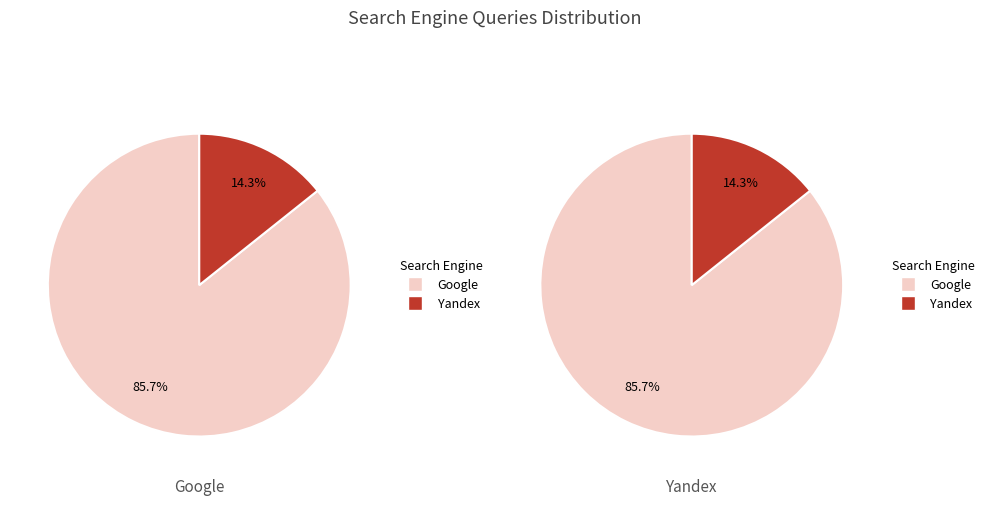

The 2020-02-01 slice represents 7% of the pie. True or false?

False